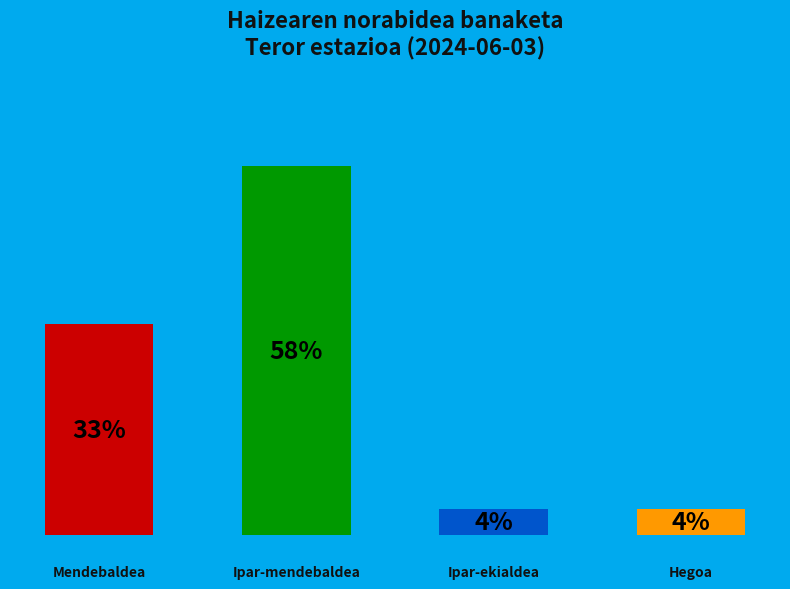

Does the chart contain any negative values?

No